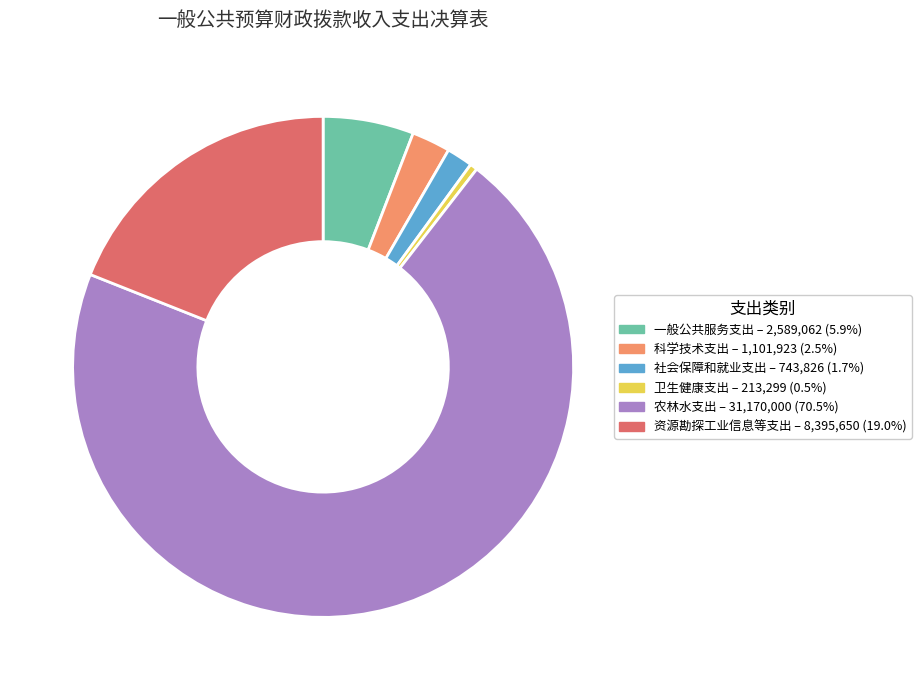

Which category has the biggest portion of the pie?

农林水支出